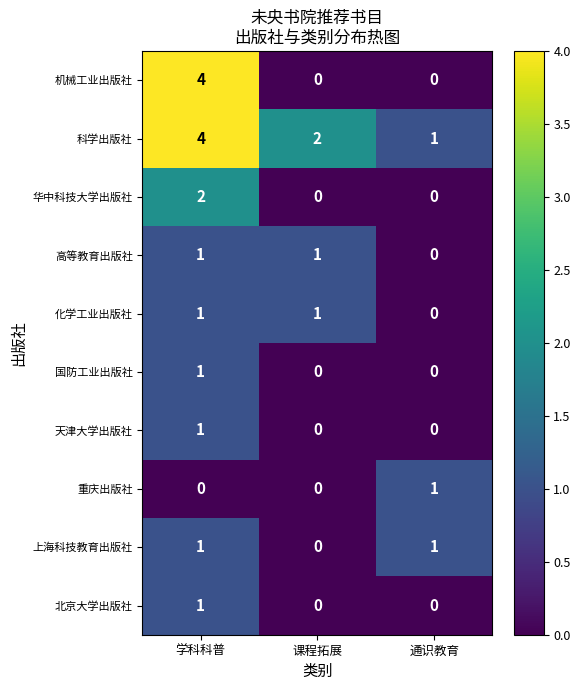

The 华中科技大学出版社 series shows -1 at 通识教育. True or false?

False